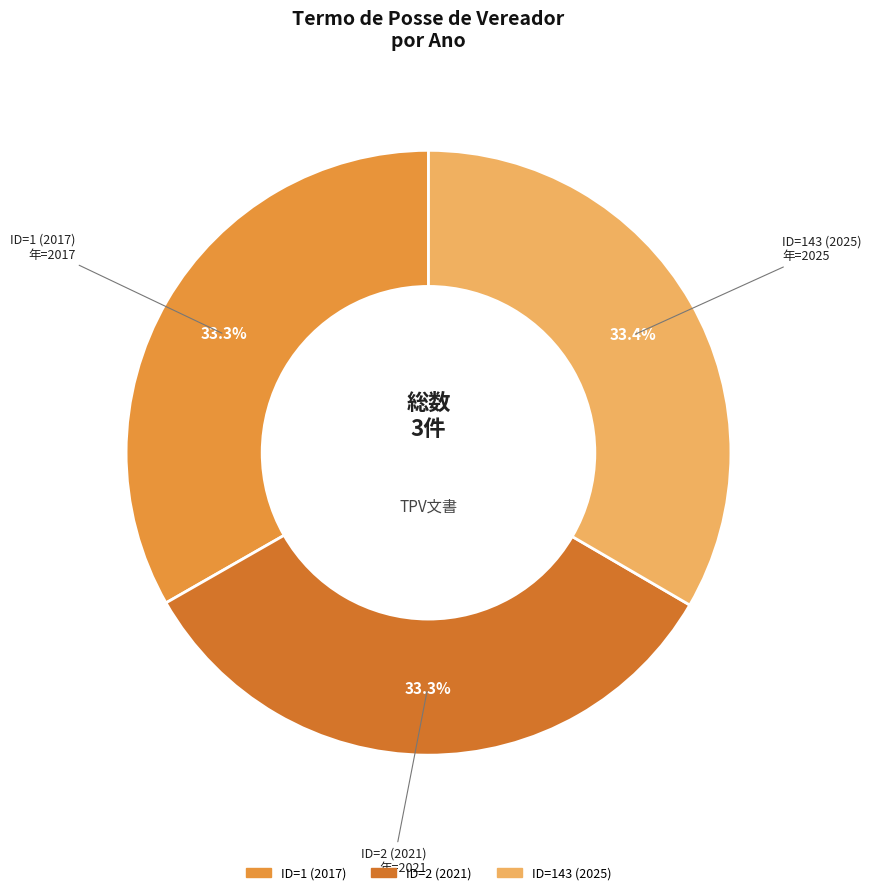

Approximately how many times larger is the value at ID=1 (2017) compared to ID=2 (2021)?

1.0